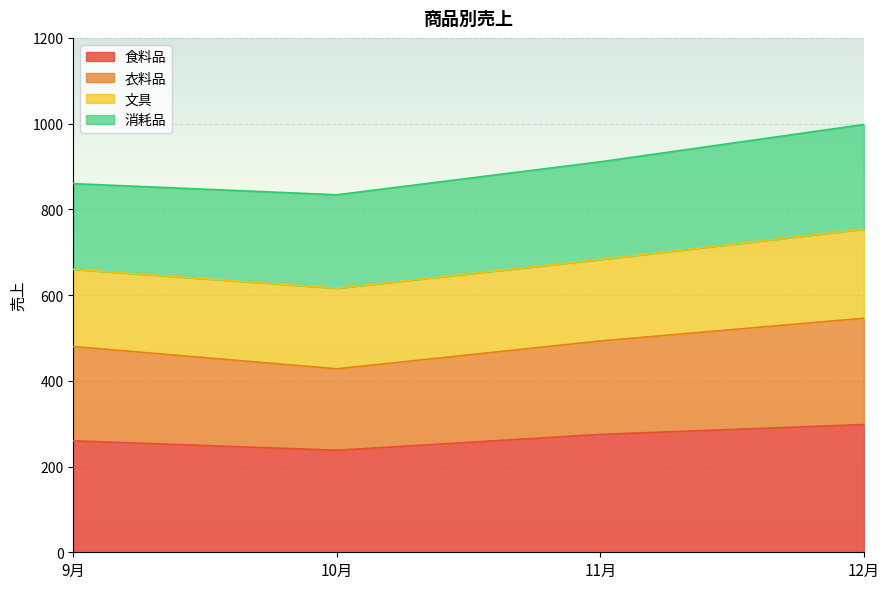

What is the total value across all series at 9月?

860